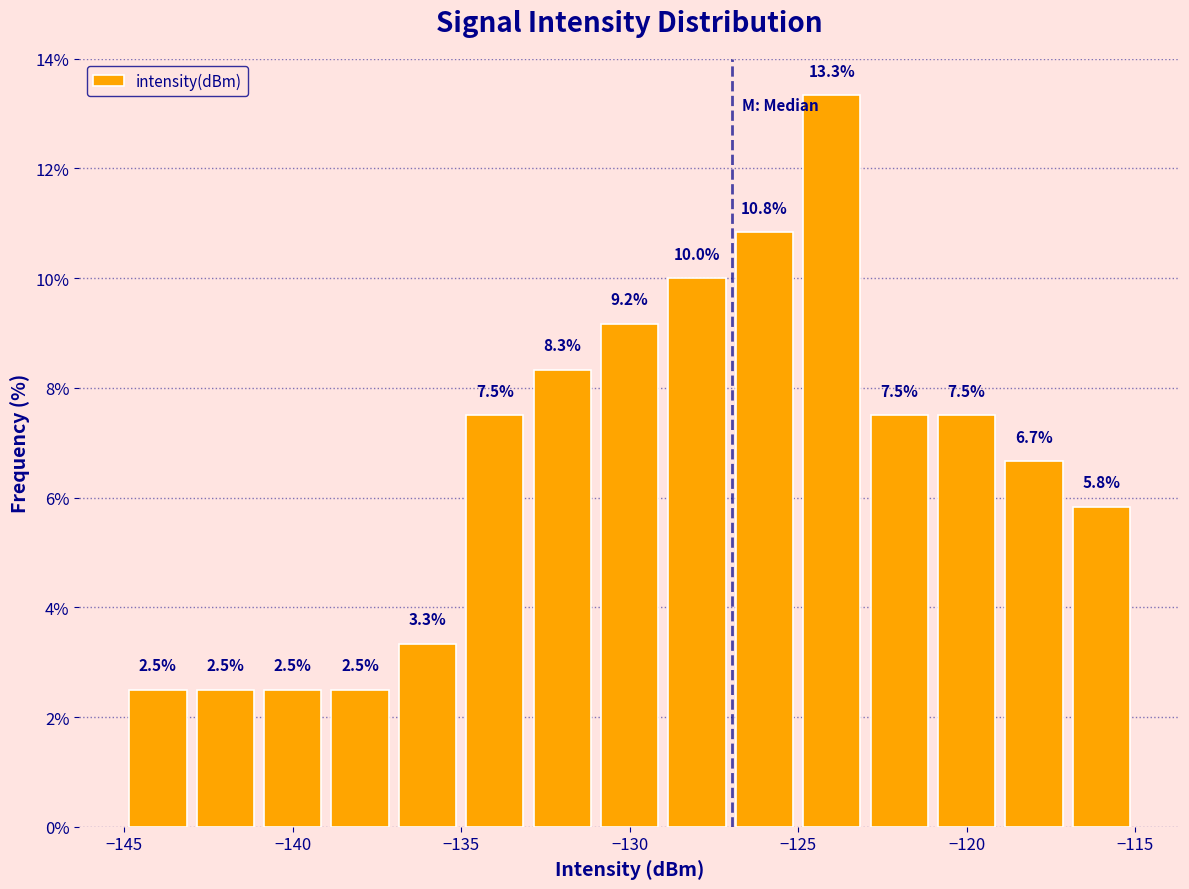

Reading left to right, list every bar in this chart as the range it spans on the x-axis followed by its height.

-145 to -143: 2.5
-143 to -141: 2.5
-141 to -139: 2.5
-139 to -137: 2.5
-137 to -135: 3.3
-135 to -133: 7.5
-133 to -131: 8.3
-131 to -129: 9.2
-129 to -127: 10.0
-127 to -125: 10.8
-125 to -123: 13.3
-123 to -121: 7.5
-121 to -119: 7.5
-119 to -117: 6.7
-117 to -115: 5.8